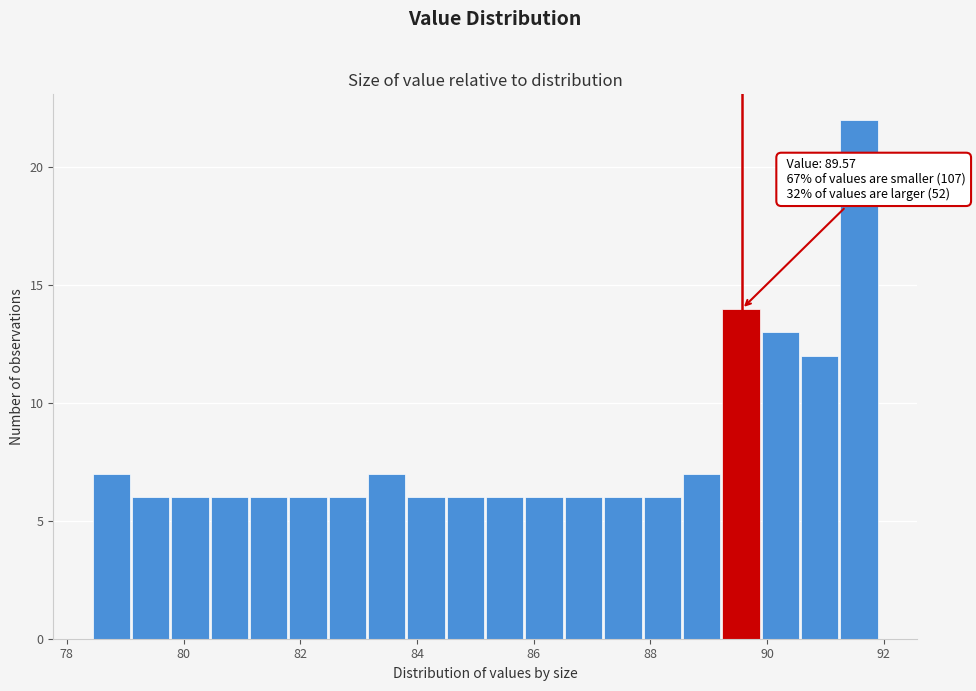

Around what value on the x-axis is the tallest bar? Give the approximate position of its centre, as read against the axis.

91.6